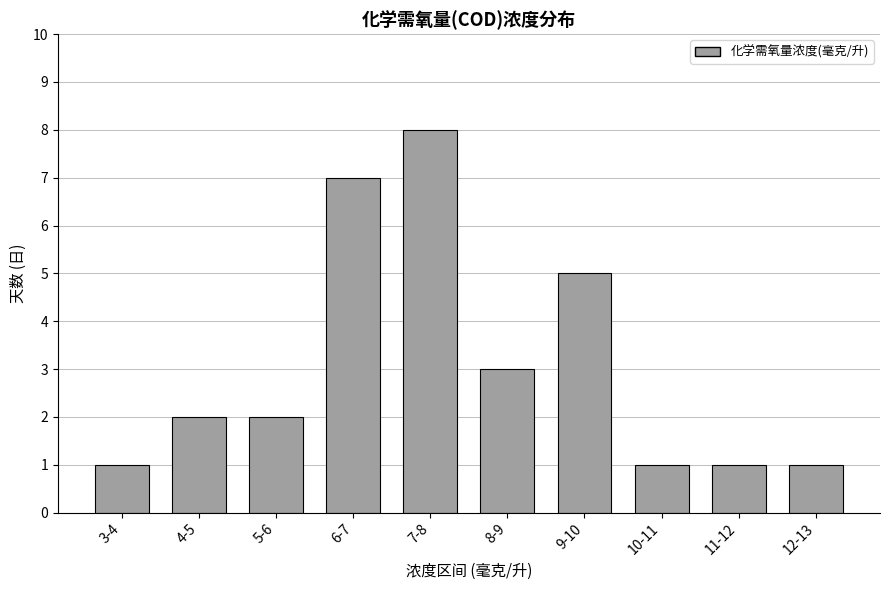

Reading right to left, transcribe all the data shown in this chart.

1	1	1	5	3	8	7	2	2	1